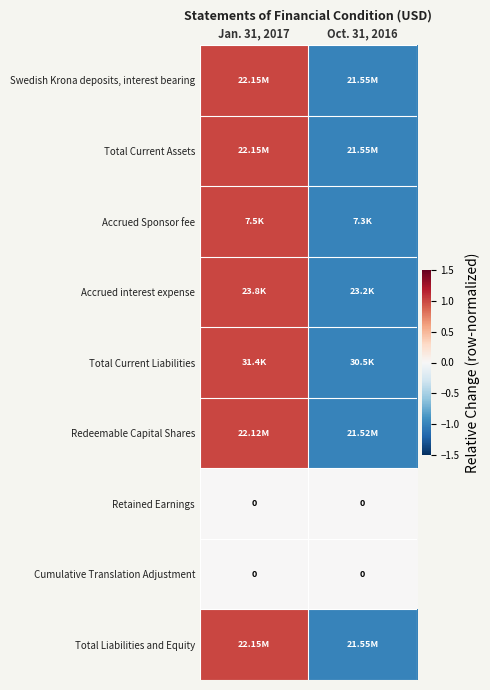

Which series has the largest total across all categories?

Swedish Krona deposits, interest bearing